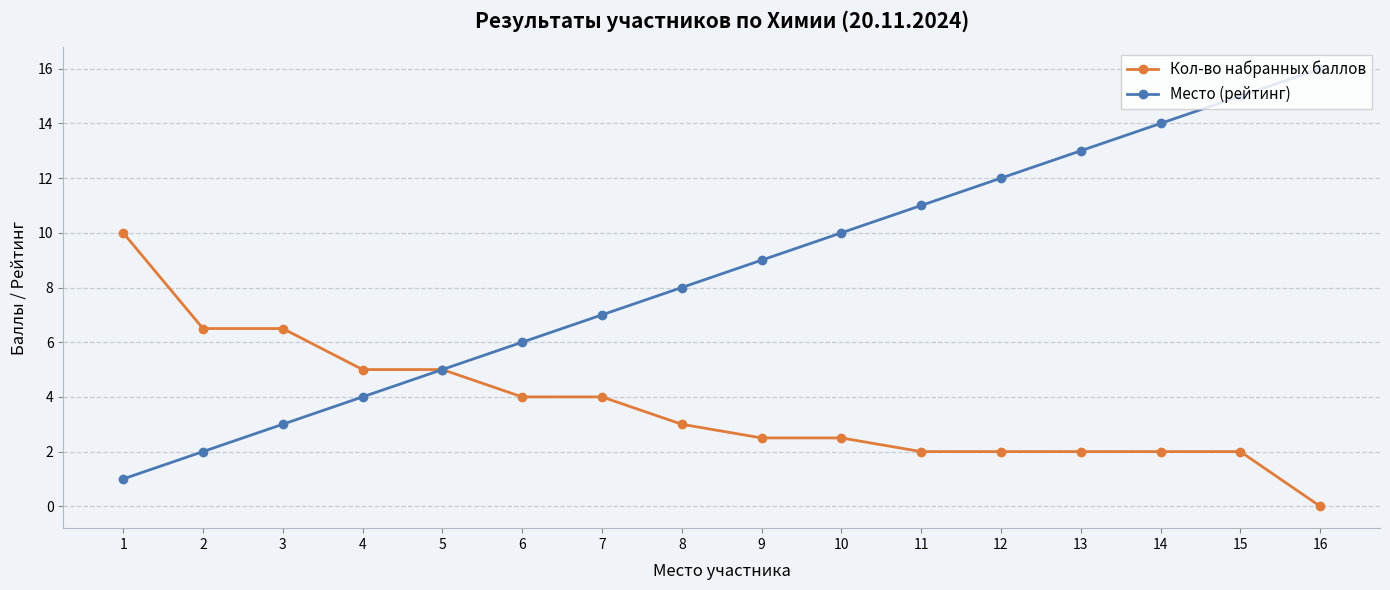

Rank the series by their average value, from lowest to highest.

Кол-во набранных баллов, Место (рейтинг)